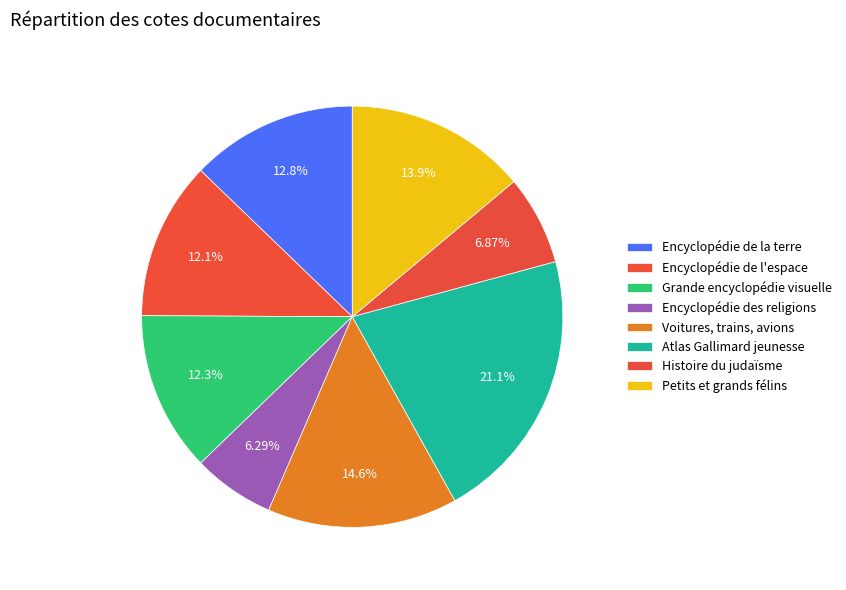

To the nearest percent, what is the combined percentage of Atlas Gallimard jeunesse and Petits et grands félins?

35%